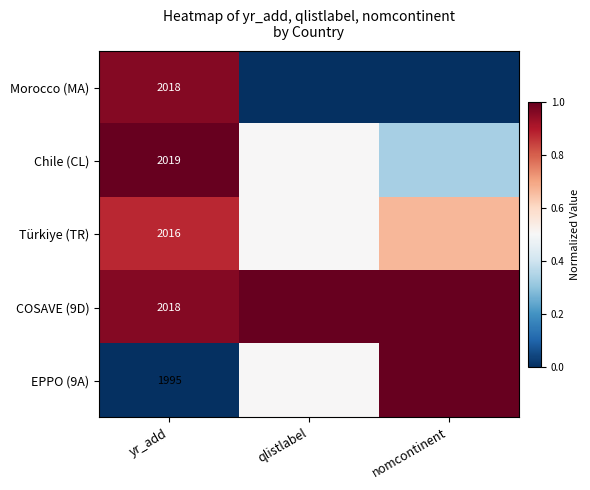

Where is EPPO (9A) nearest to the value 0?

yr_add